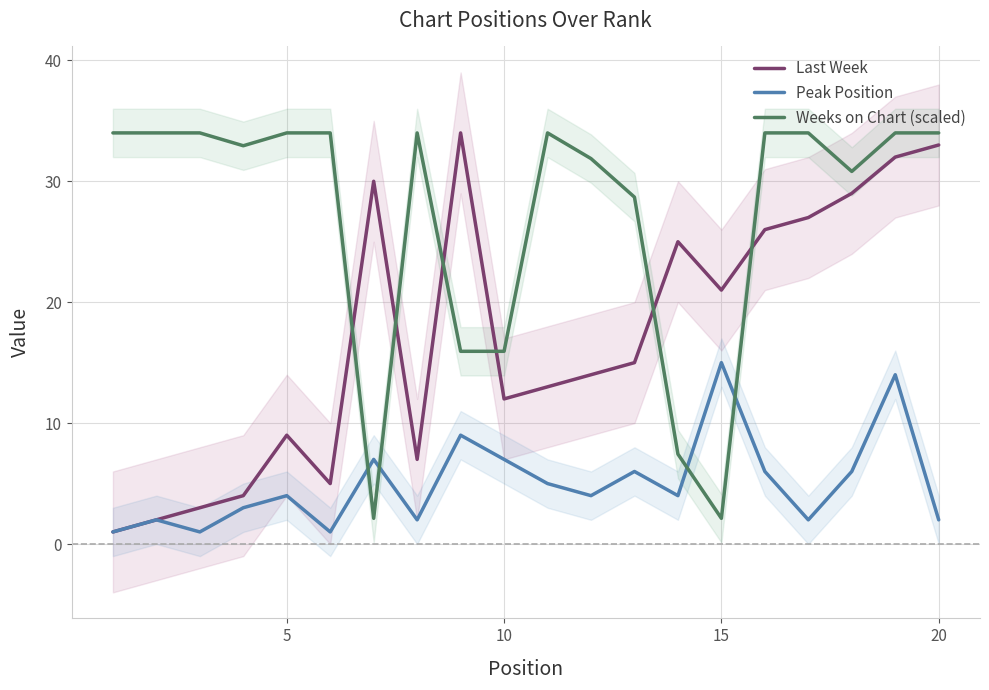

Count the number of categories in the chart.

20